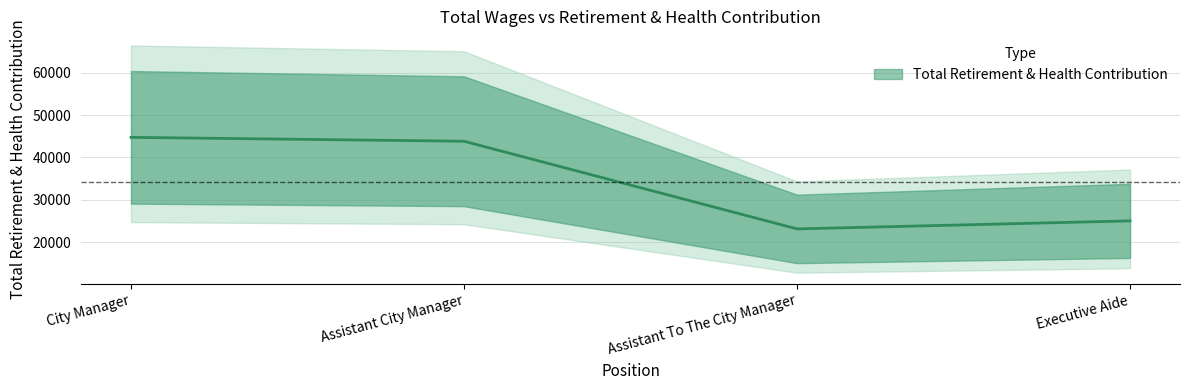

The value at Assistant To The City Manager is 30150. True or false?

False